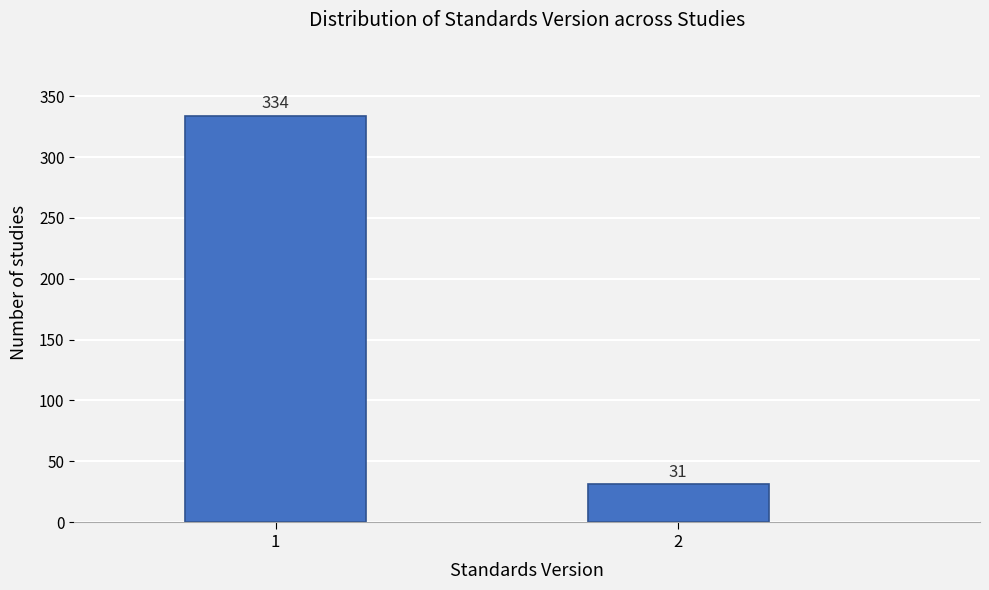

Reading right to left, what are all the values shown in this chart?

31	334